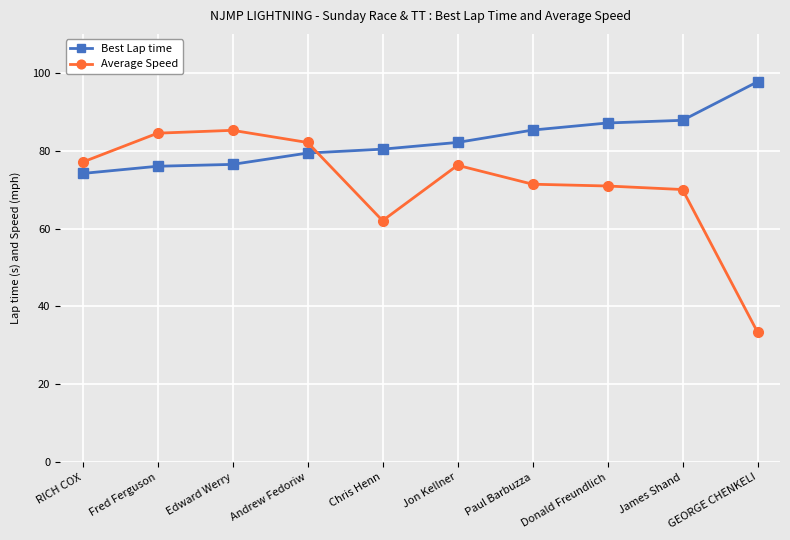

True or false: Average Speed has more than 0 points higher than both neighbors.

True